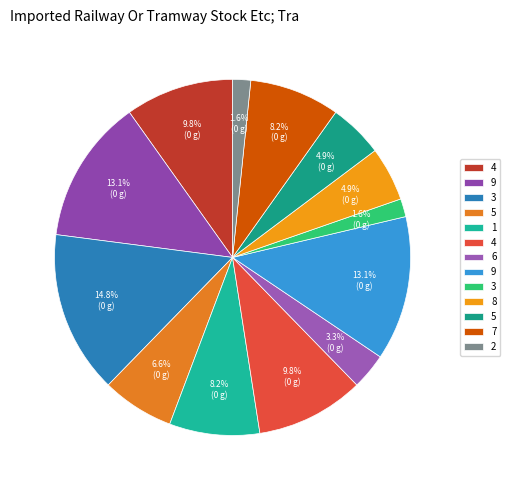

How many segments does this pie chart have?

13